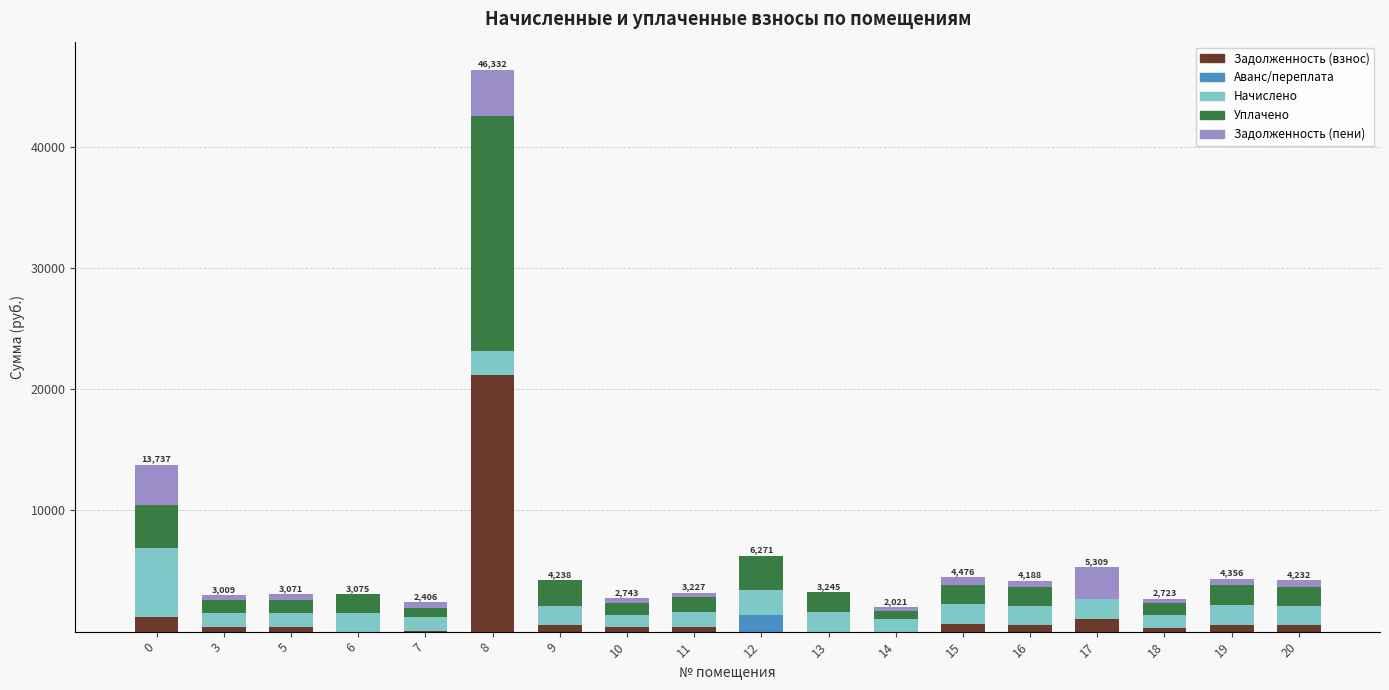

At which category is the sum across all series the highest?

8